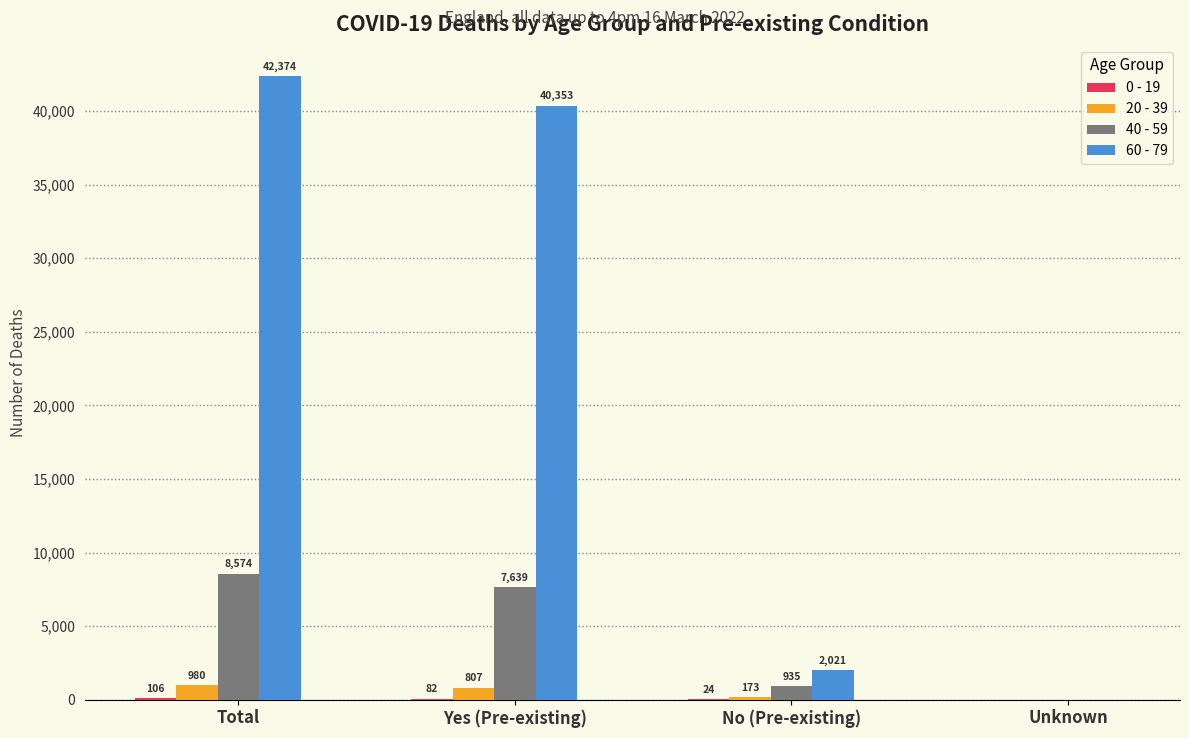

How many positive values does the 20 - 39 series have?

3